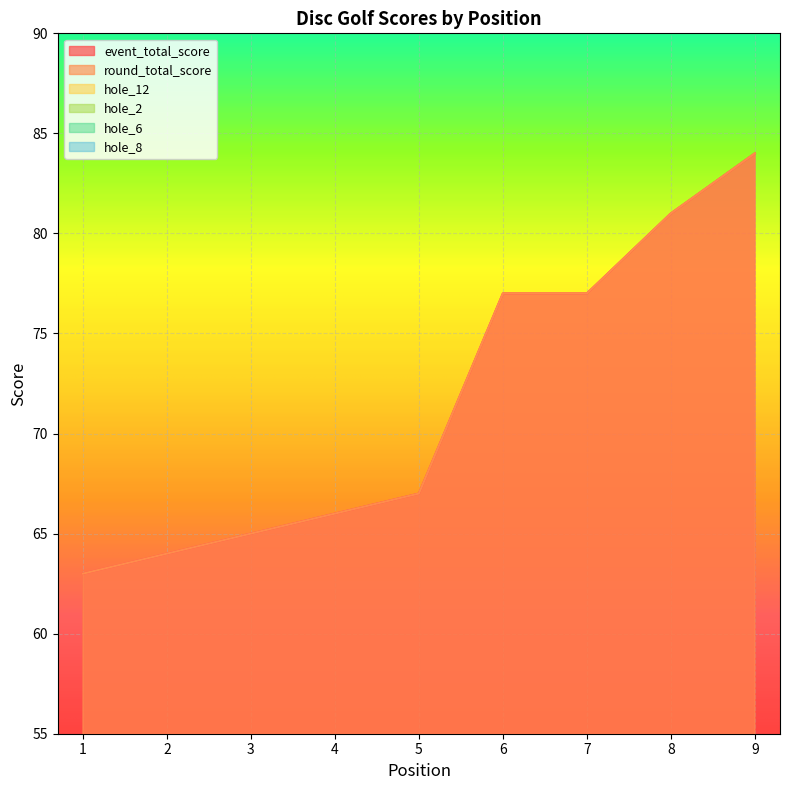

Rank the series at 7 from highest to lowest value.

event_total_score, round_total_score, hole_2, hole_12, hole_8, hole_6